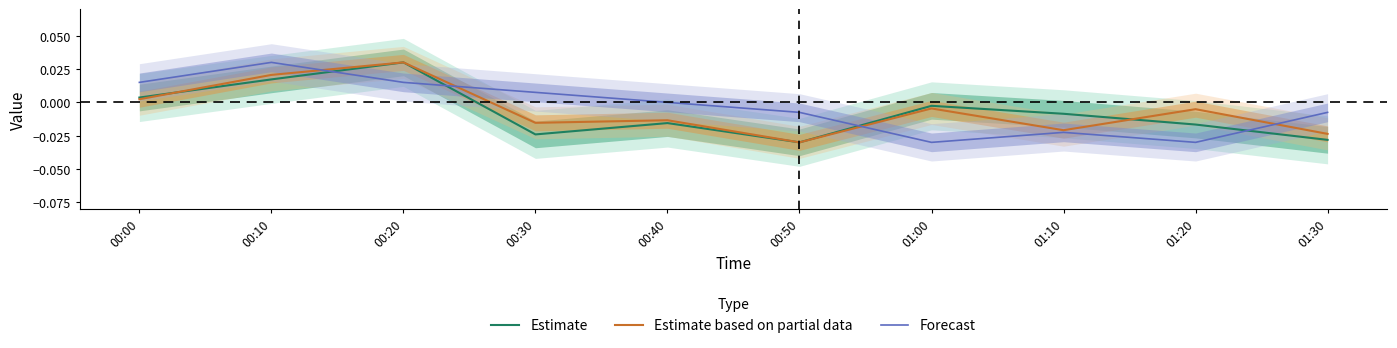

Between 00:50 and 01:10, which series saw the biggest shift?

Estimate